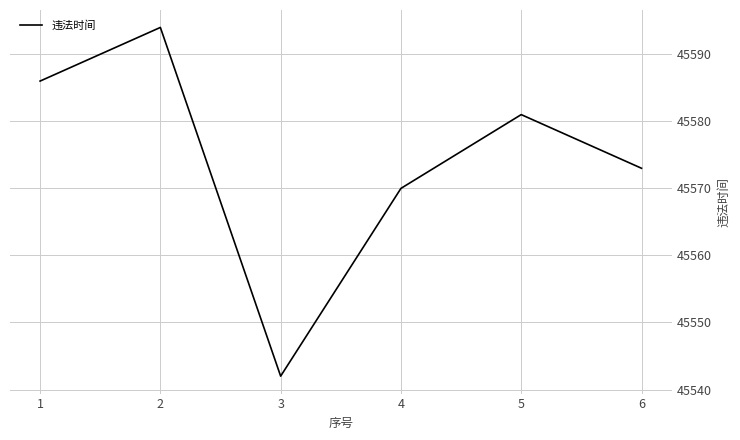

Reading right to left, list all the values displayed in this chart.

45573	45581	45570	45542	45594	45586